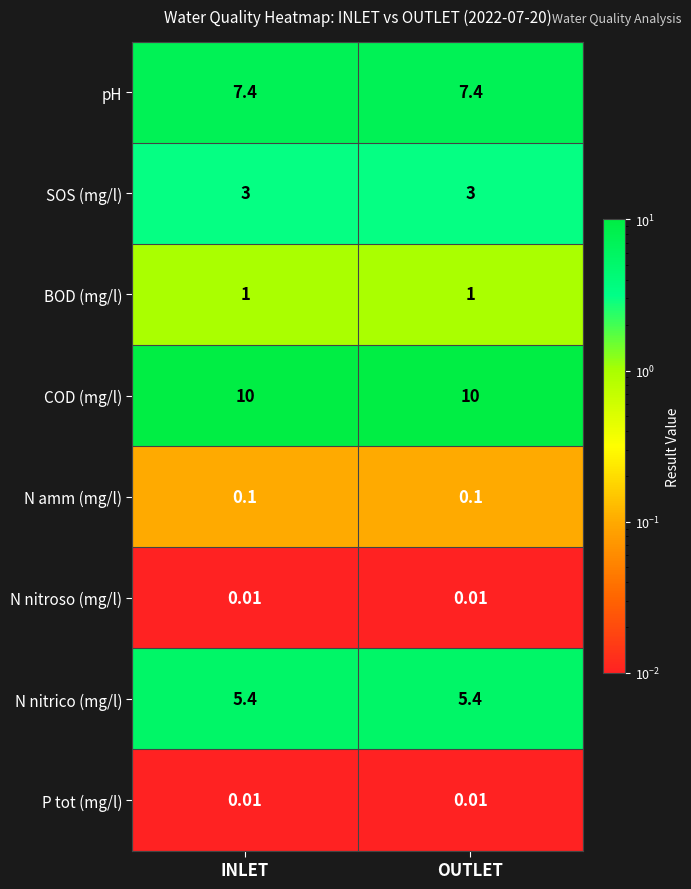

Which series has the largest total across all categories?

COD (mg/l)